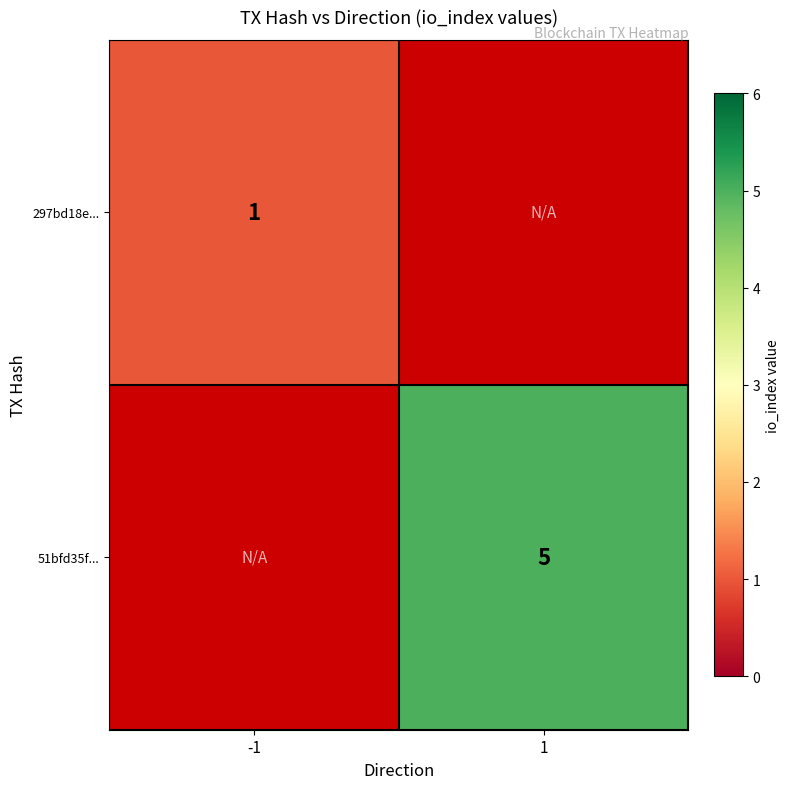

Is it true that 51bfd35f... equals 8.9 at 1?

False